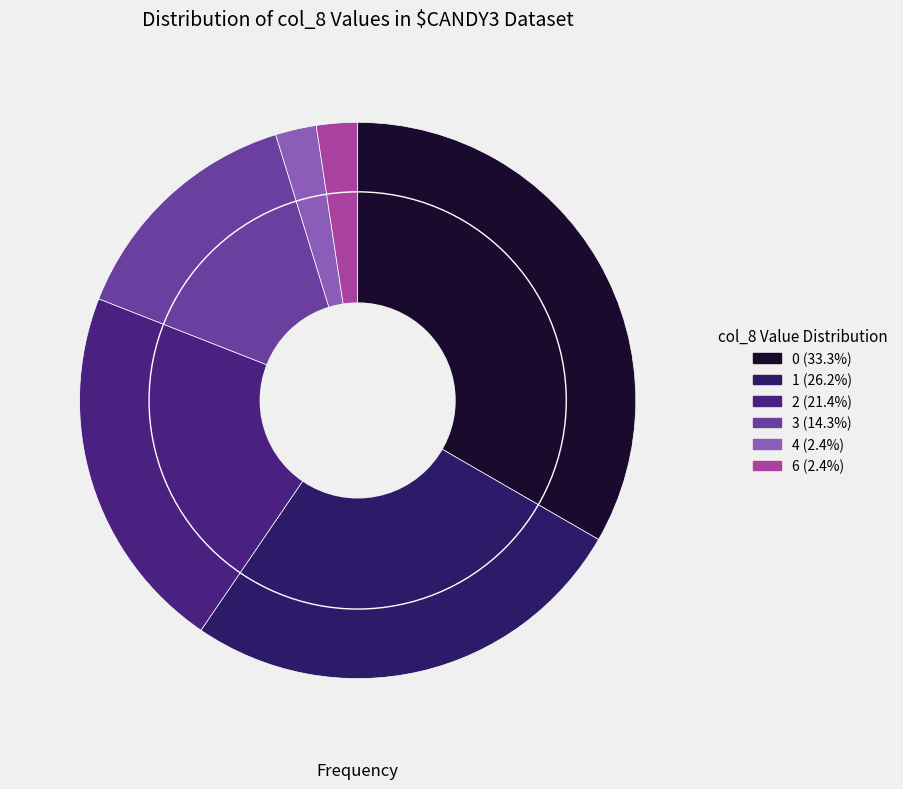

How many slices are in this pie chart?

6